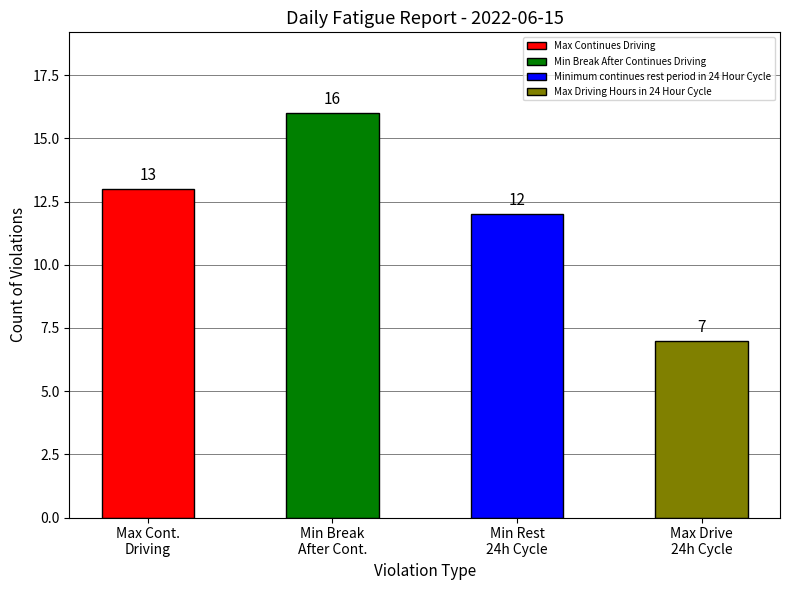

How many values are between 12 and 16?

3